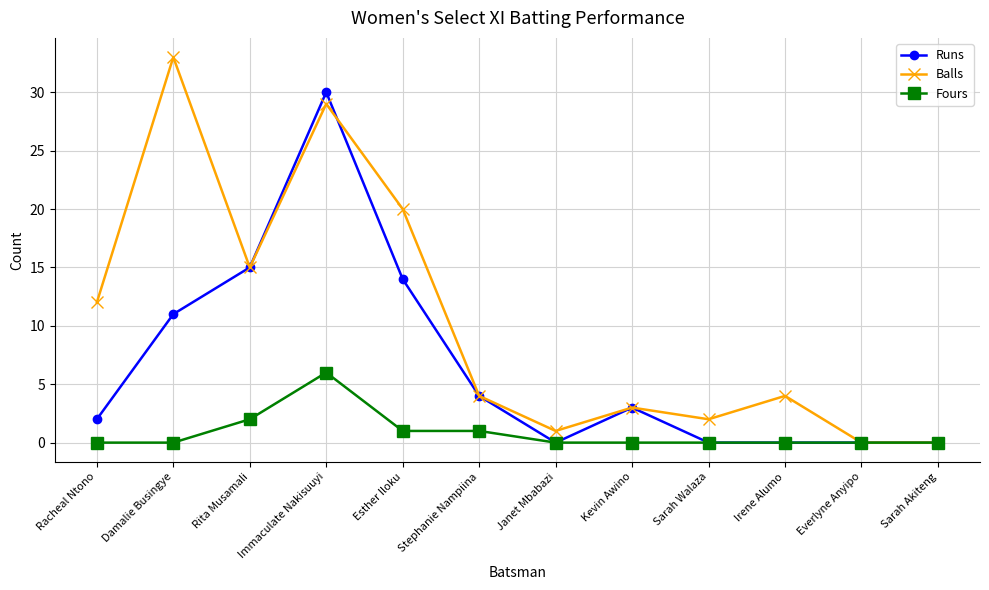

What is the greatest value displayed?

33